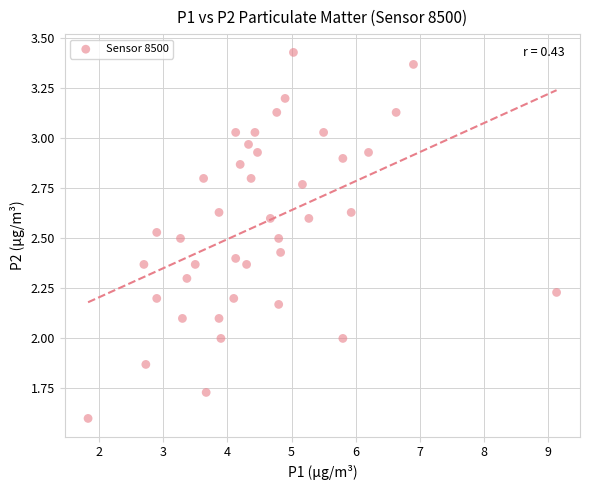

What is the range of Y values (max minus min)?

1.8